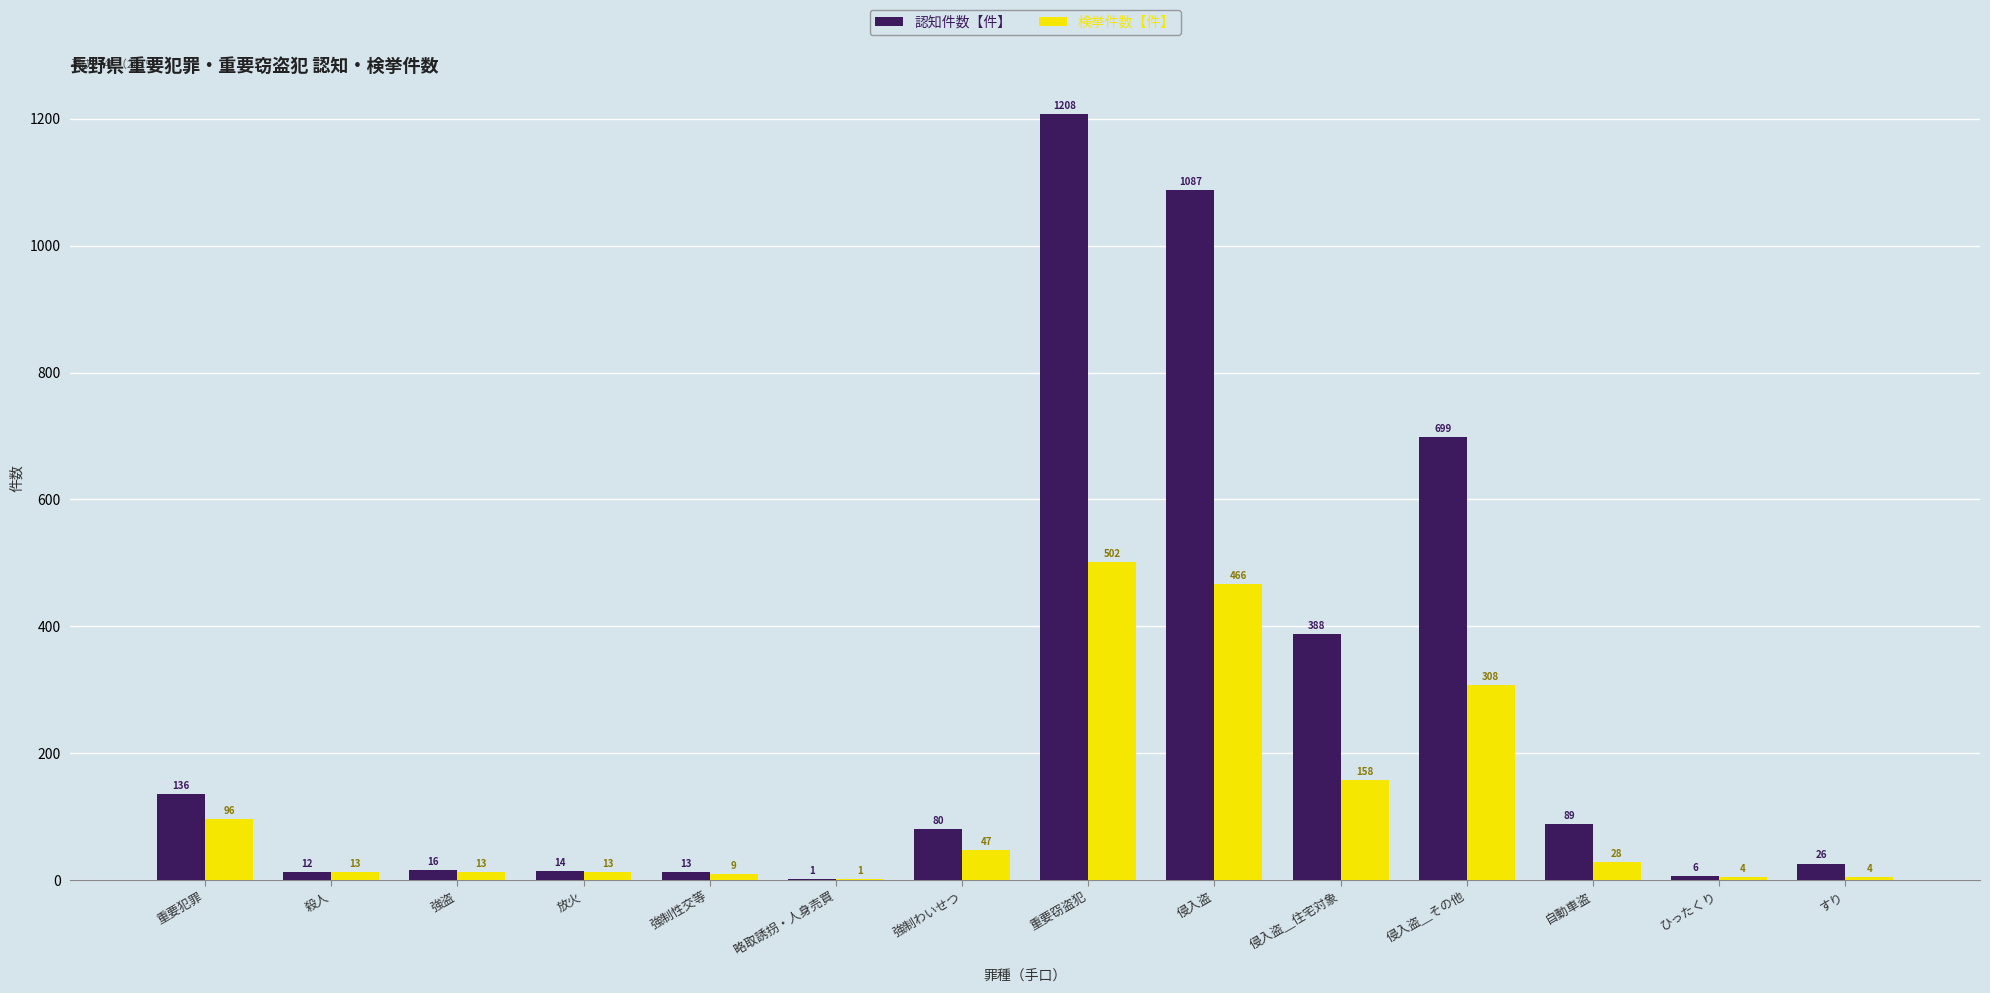

At which label does 認知件数【件】 first exceed 80?

重要犯罪